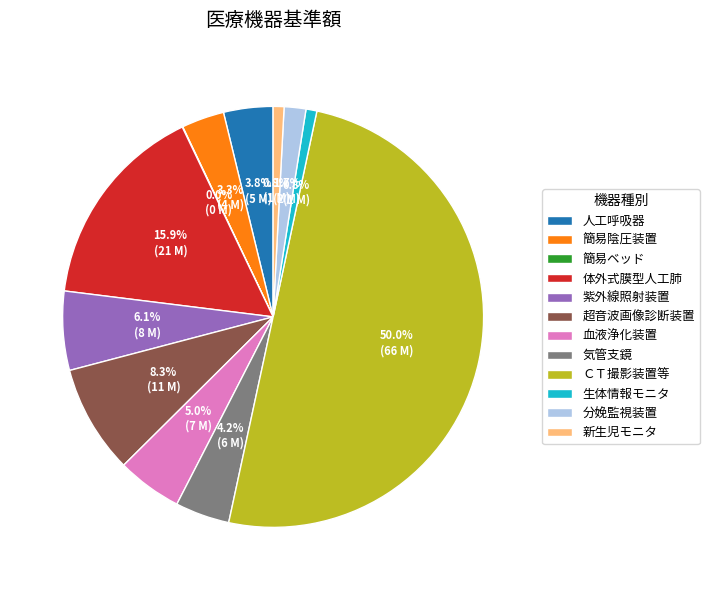

Between 人工呼吸器 and 血液浄化装置, which is larger?

血液浄化装置